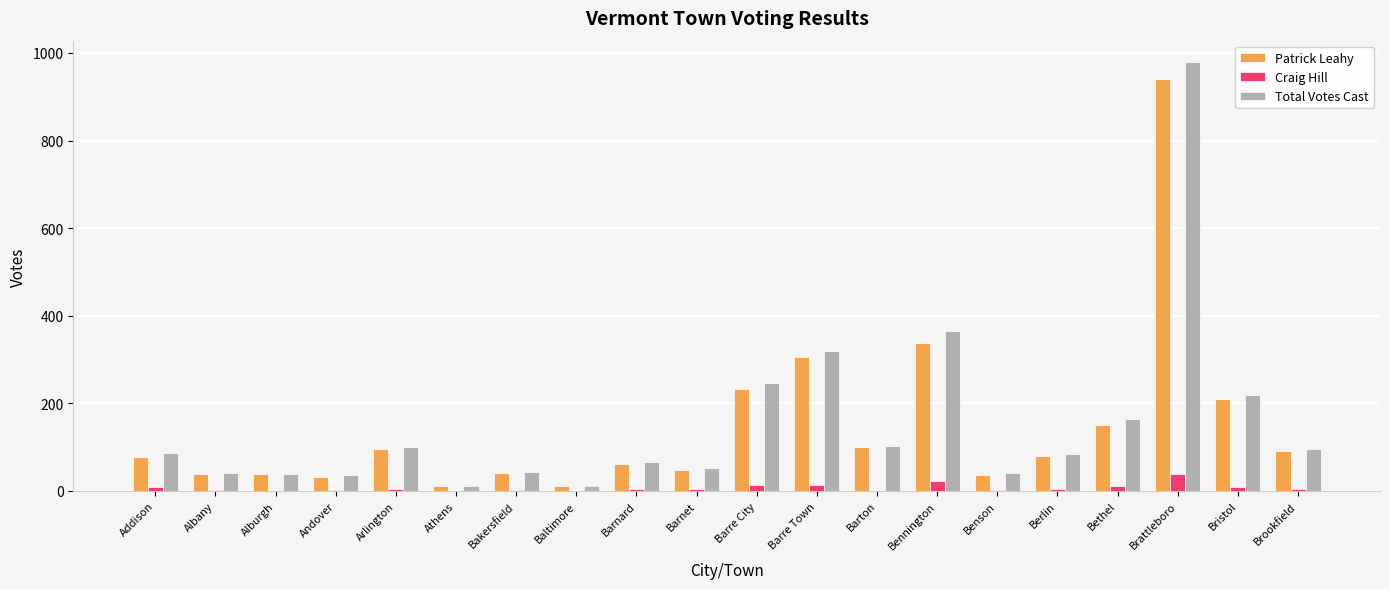

What is the sum of all Patrick Leahy values?

2940